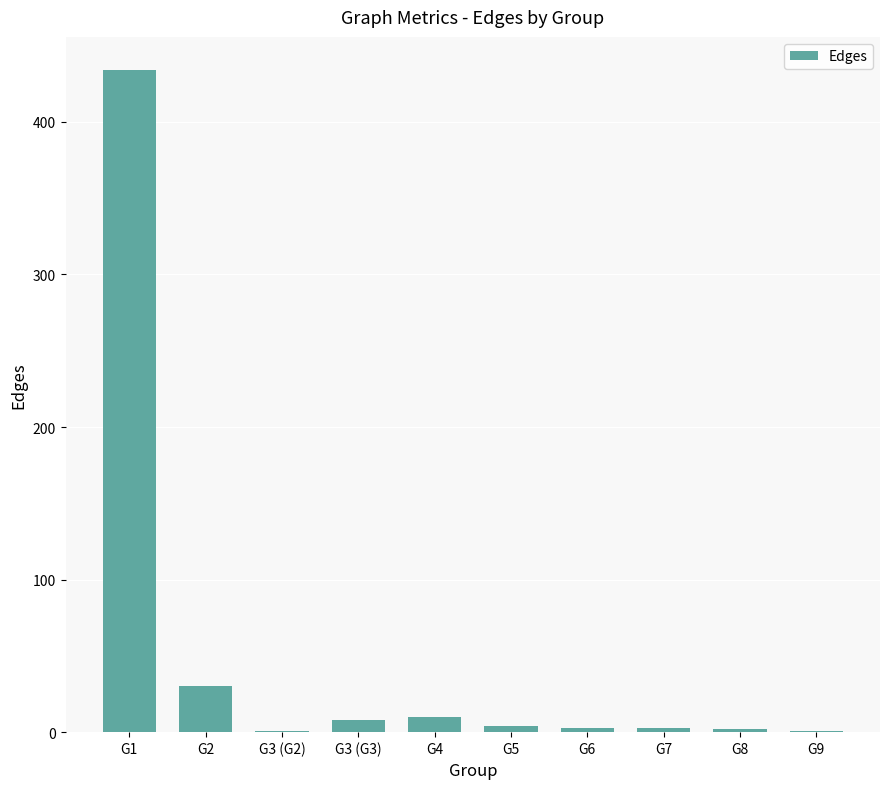

What is the maximum value shown in the chart?

434